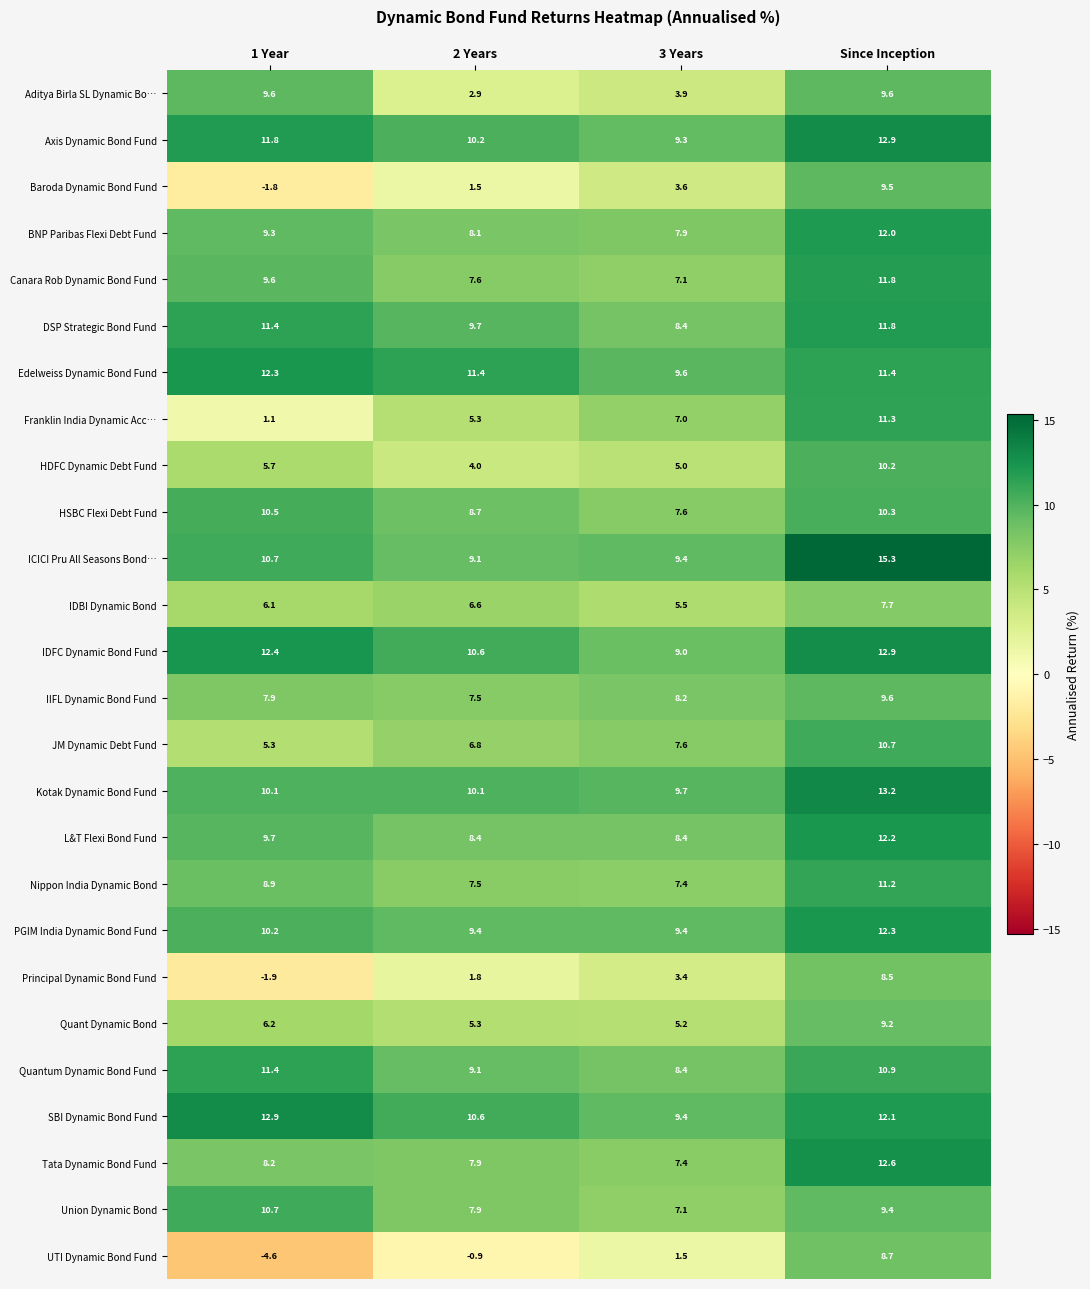

Which series has the largest range (max minus min)?

UTI Dynamic Bond Fund